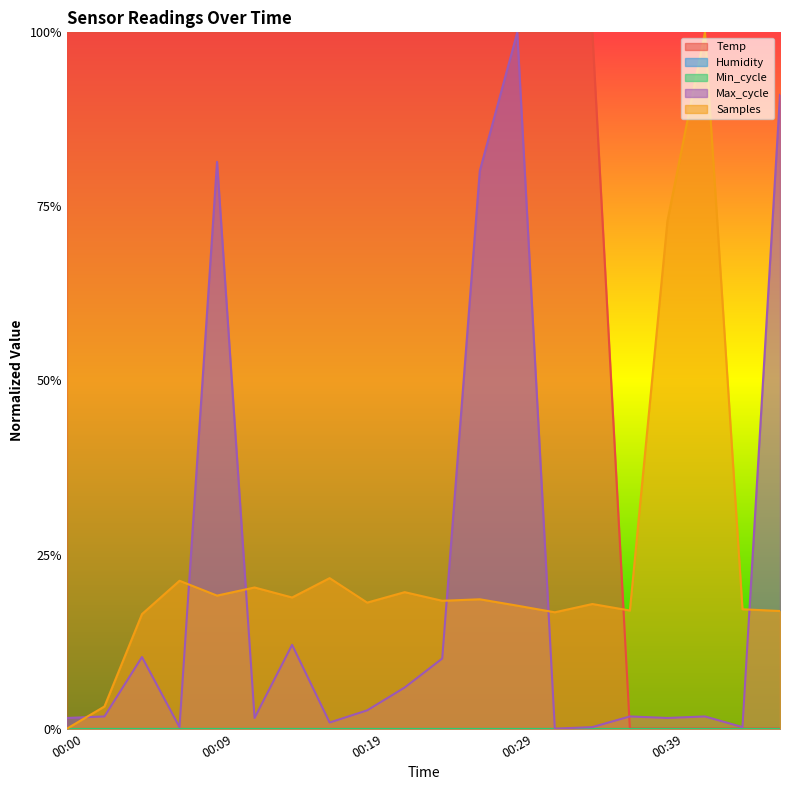

Which series changed the most between 00:00 and 00:39?

Temp